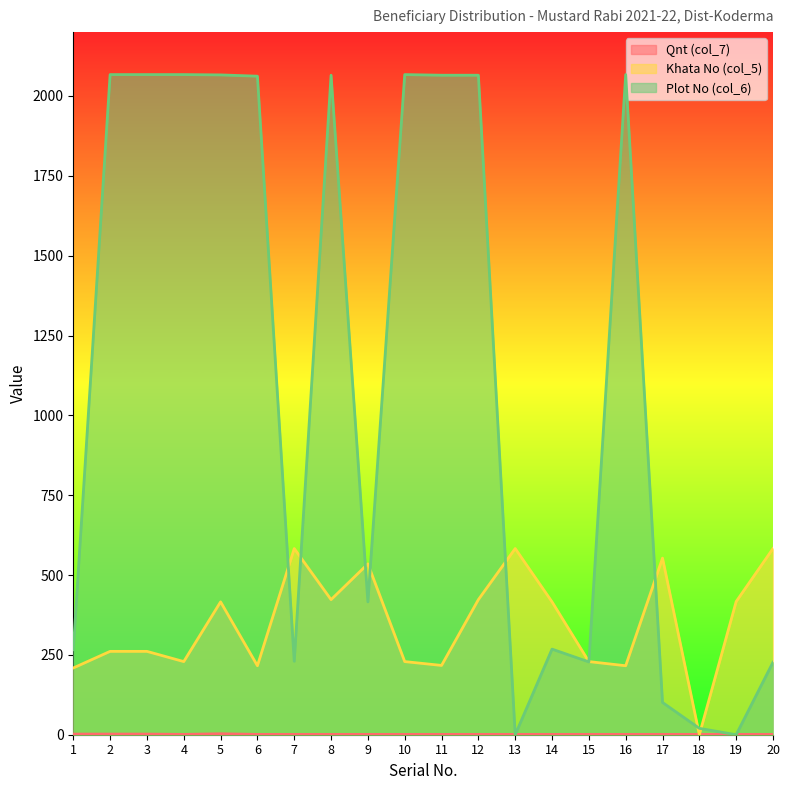

The value of Khata No (col_5) at 8 is 423. True or false?

True